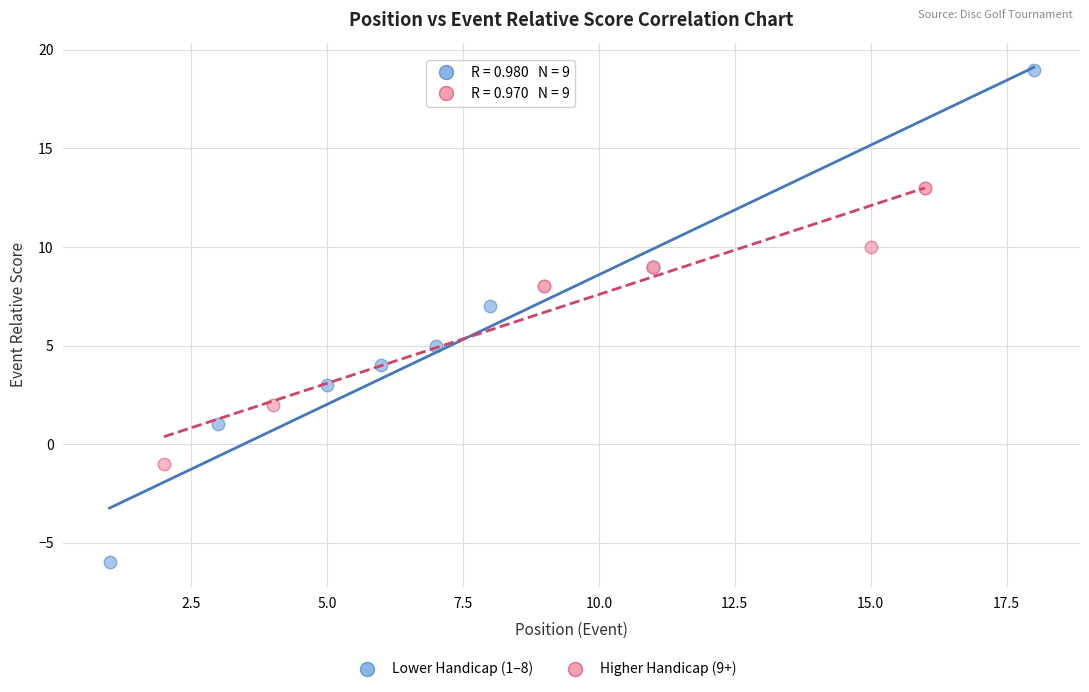

Which series has the widest spread of Y values?

Lower Handicap (1–8)